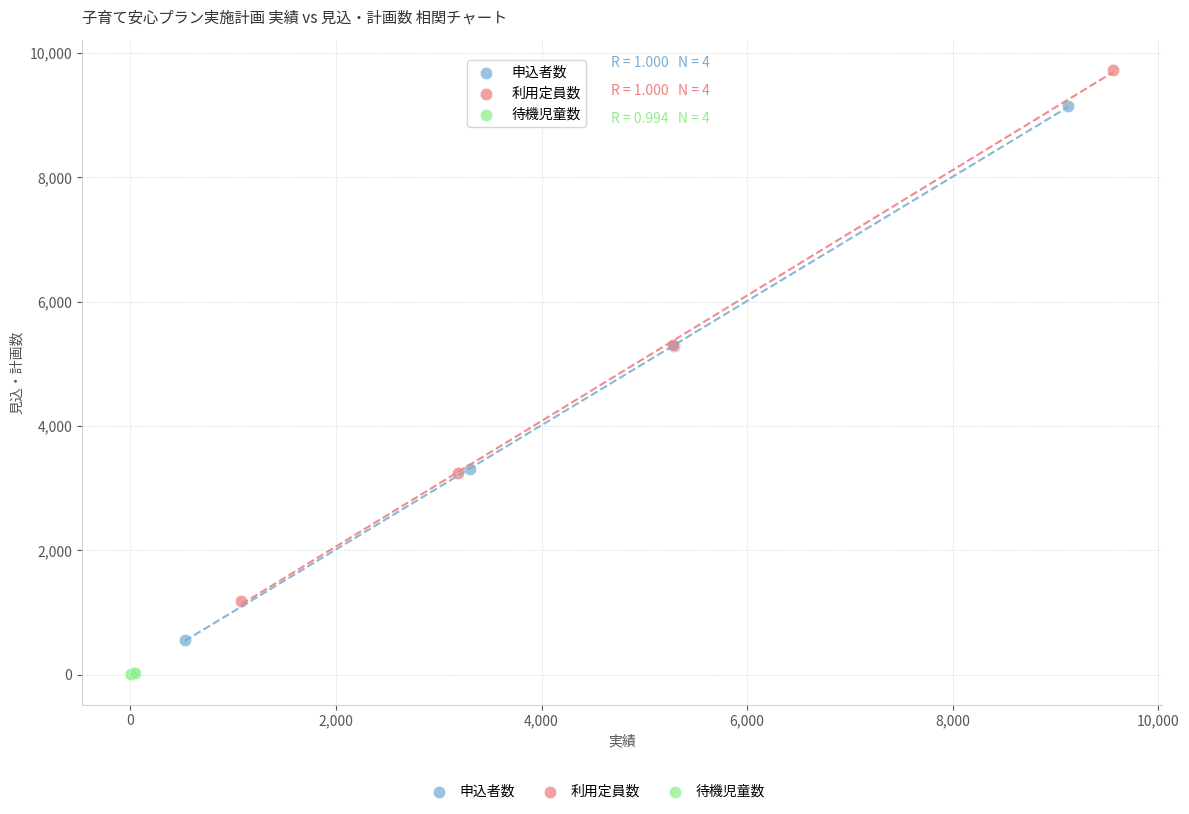

Which series contains the highest Y value?

利用定員数